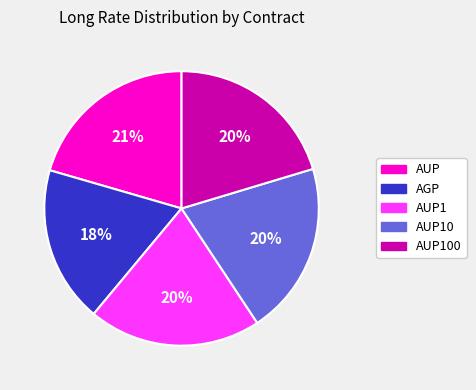

To the nearest percent, what is the average slice percentage?

20%